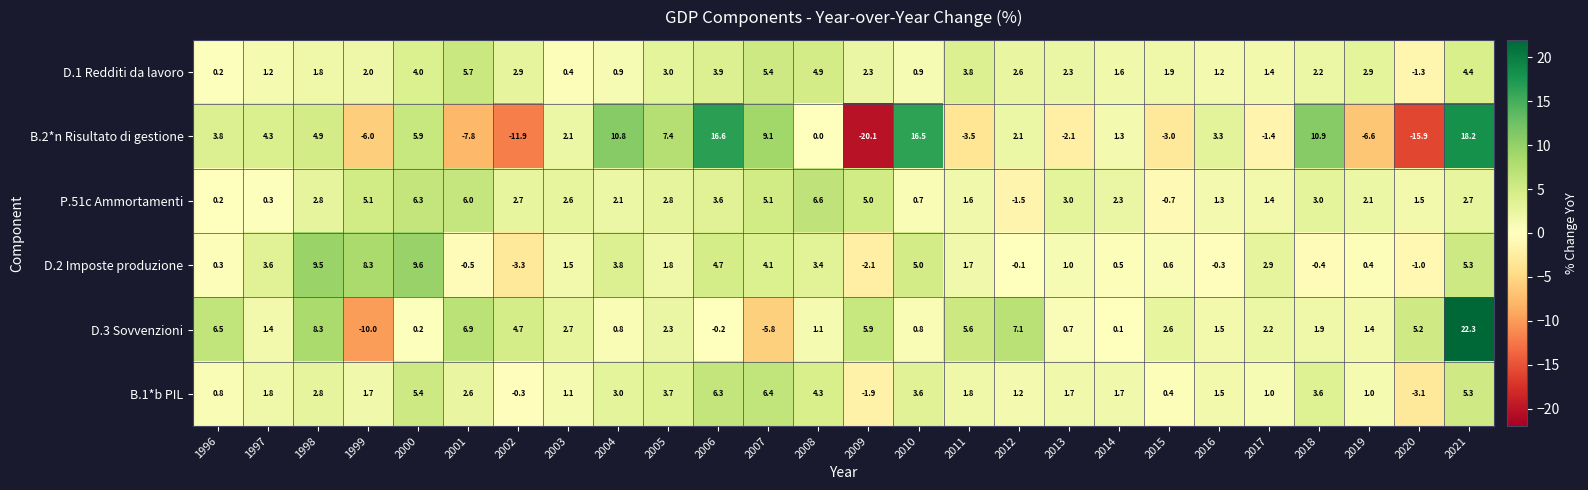

Rank the series at 2019 from highest to lowest value.

D.1 Redditi da lavoro, P.51c Ammortamenti, D.3 Sovvenzioni, B.1*b PIL, D.2 Imposte produzione, B.2*n Risultato di gestione